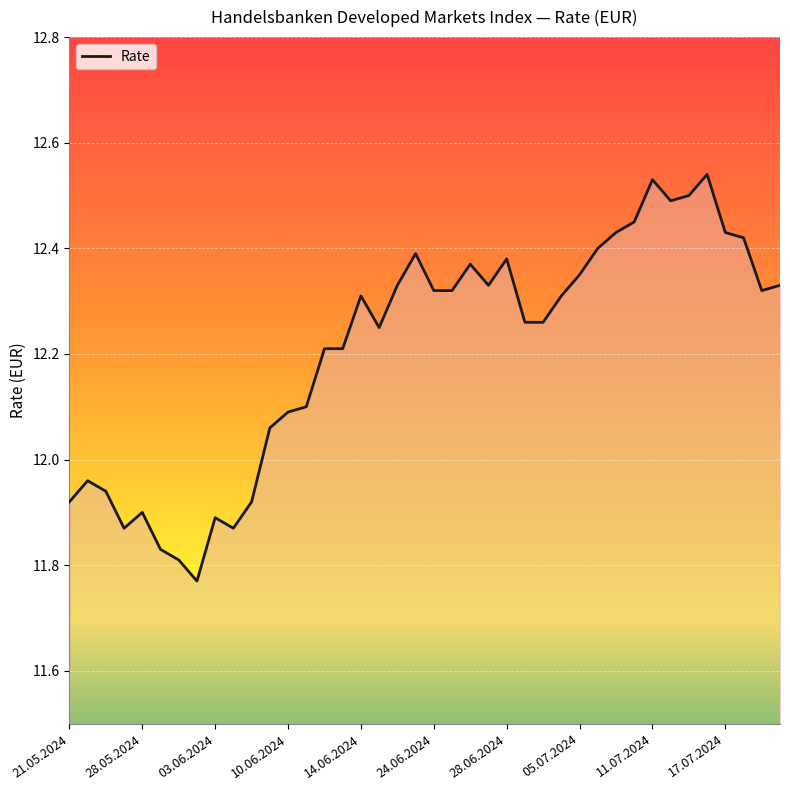

What is the greatest value displayed?

12.5